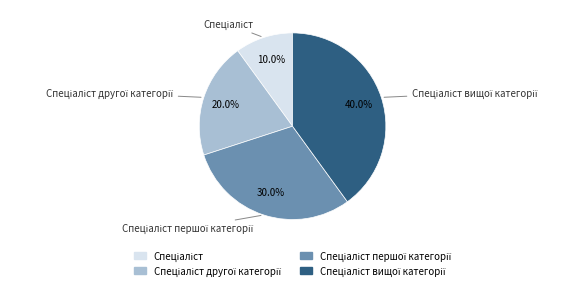

Does any single category account for the majority?

No